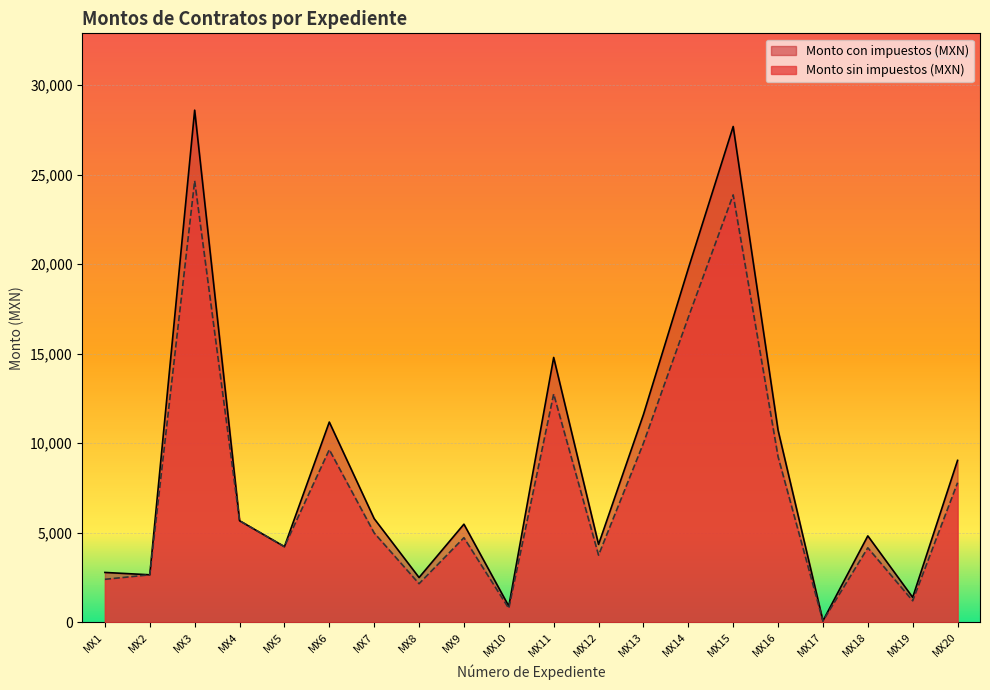

What is the sum of the Monto con impuestos (MXN) values at MX17 and MX11?

14871.2